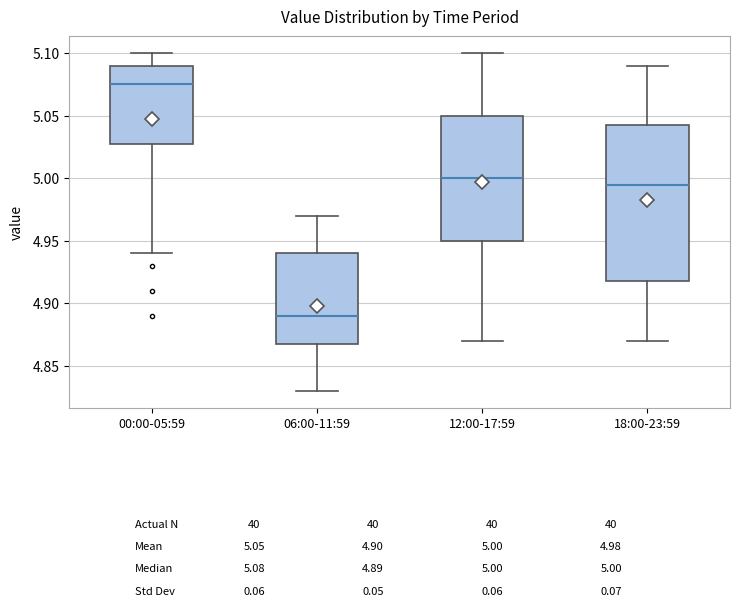

Which box has the lowest median line?

06:00-11:59